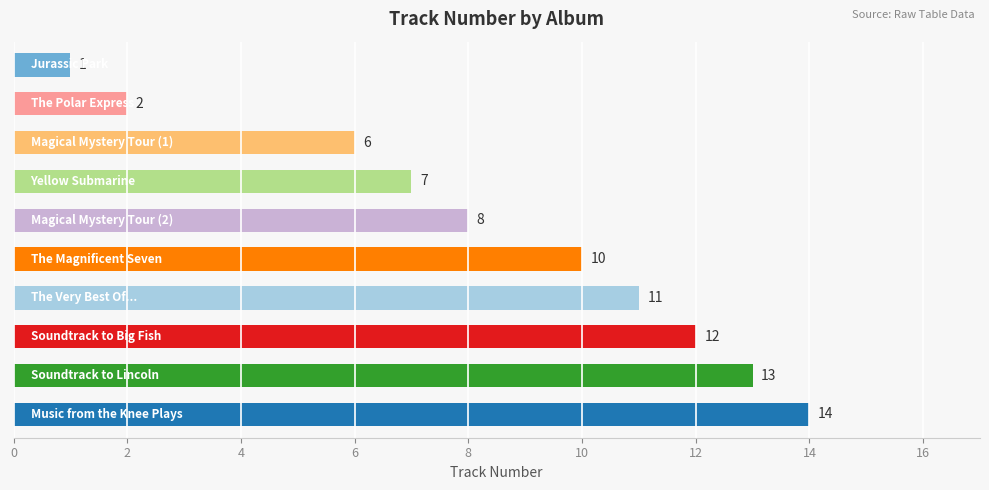

What is the greatest value displayed?

14